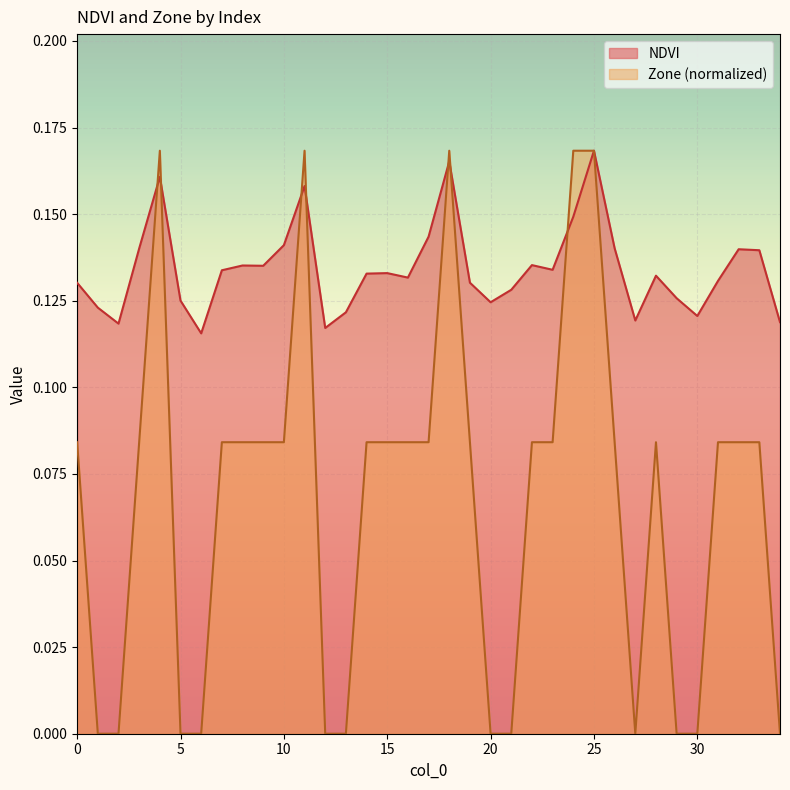

In Zone, how many points are lower than both neighbors (excluding endpoints)?

1